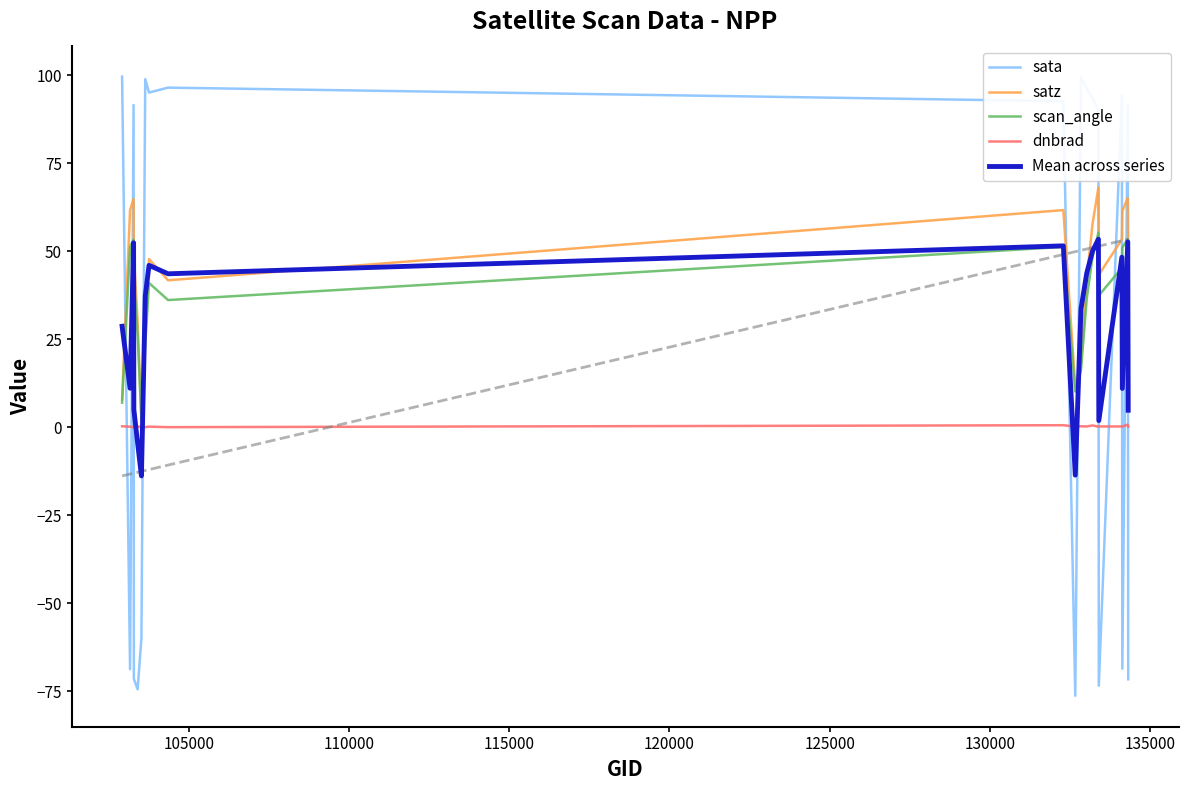

Count the number of data series in this chart.

5